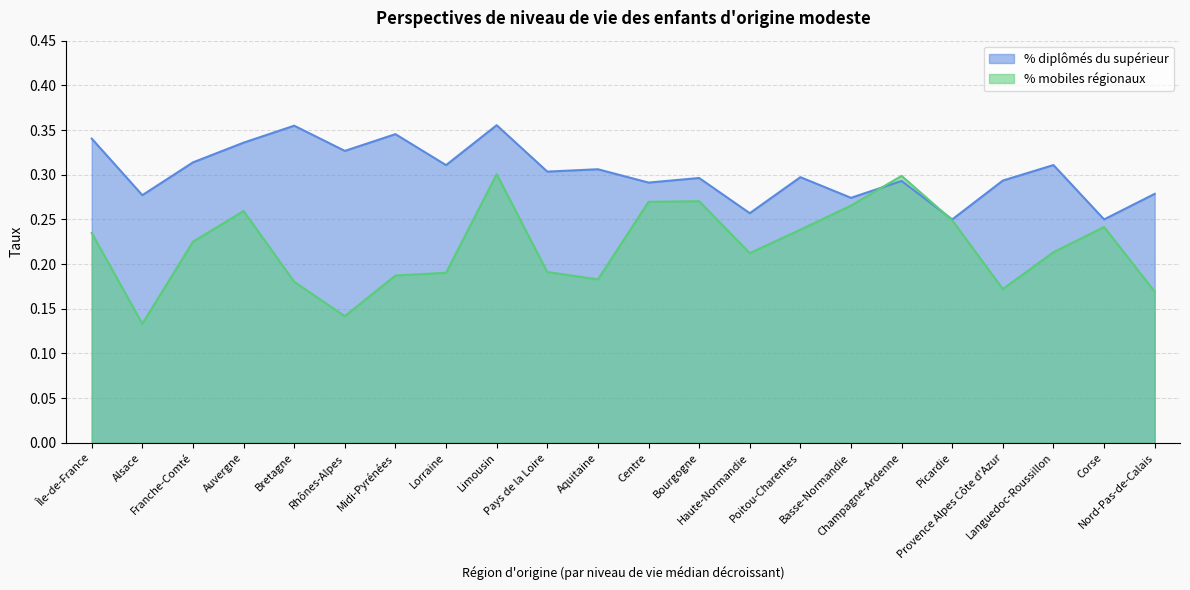

Count the % mobiles régionaux values in the range 0 to 1.

22